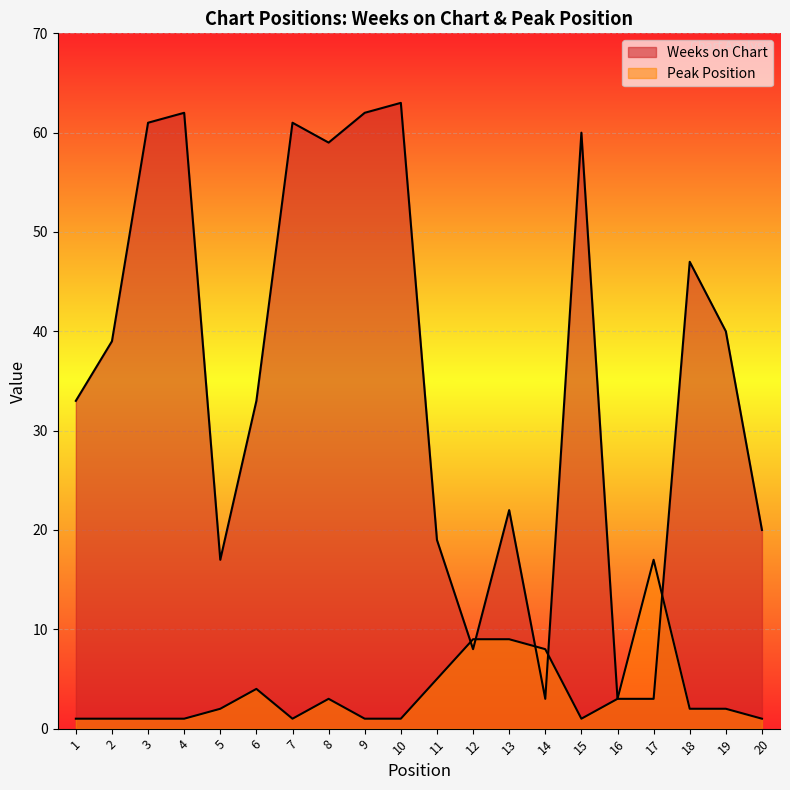

True or false: Peak Position has a value of 13 at 14.

False